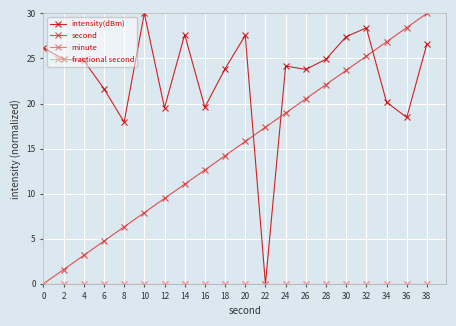

Does the chart have visible grid lines?

Yes